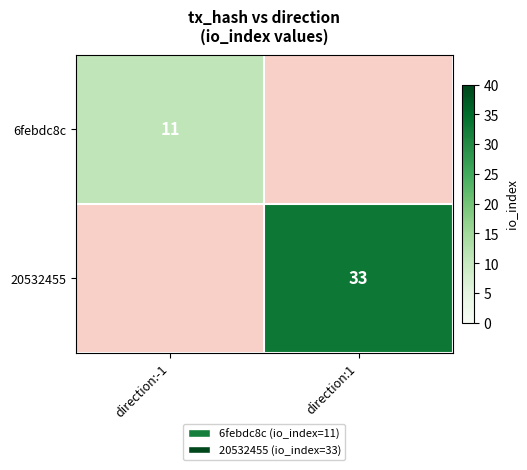

The value of 6febdc8c at direction:-1 is 11. True or false?

True